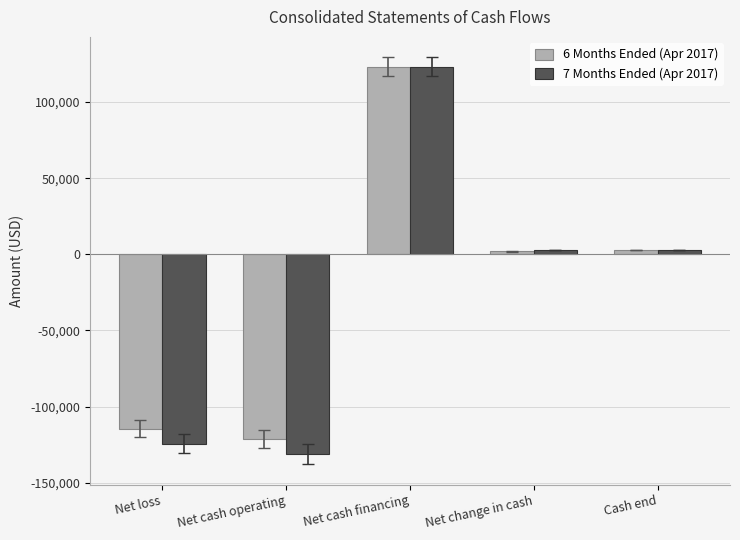

The 7 Months Ended (Apr 2017) series shows 33941 at Net cash financing. True or false?

False